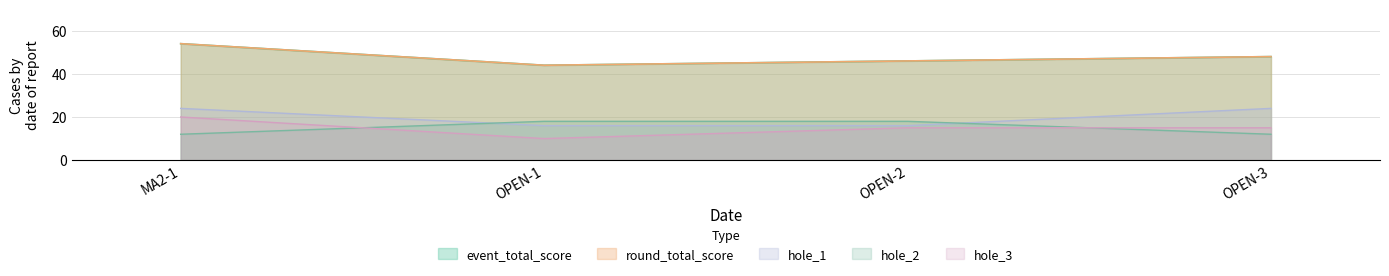

Read the hole_3 value at OPEN-3, to the nearest 5.

15